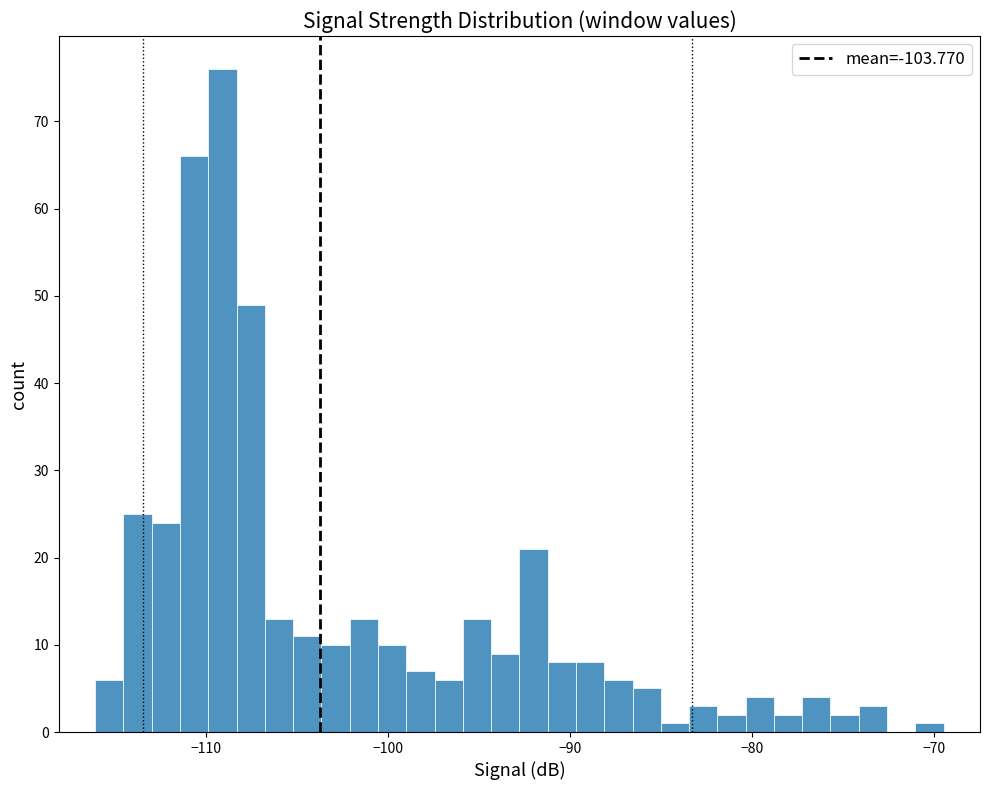

Read against the x-axis, roughly where is the centre of the tallest bar?

-109